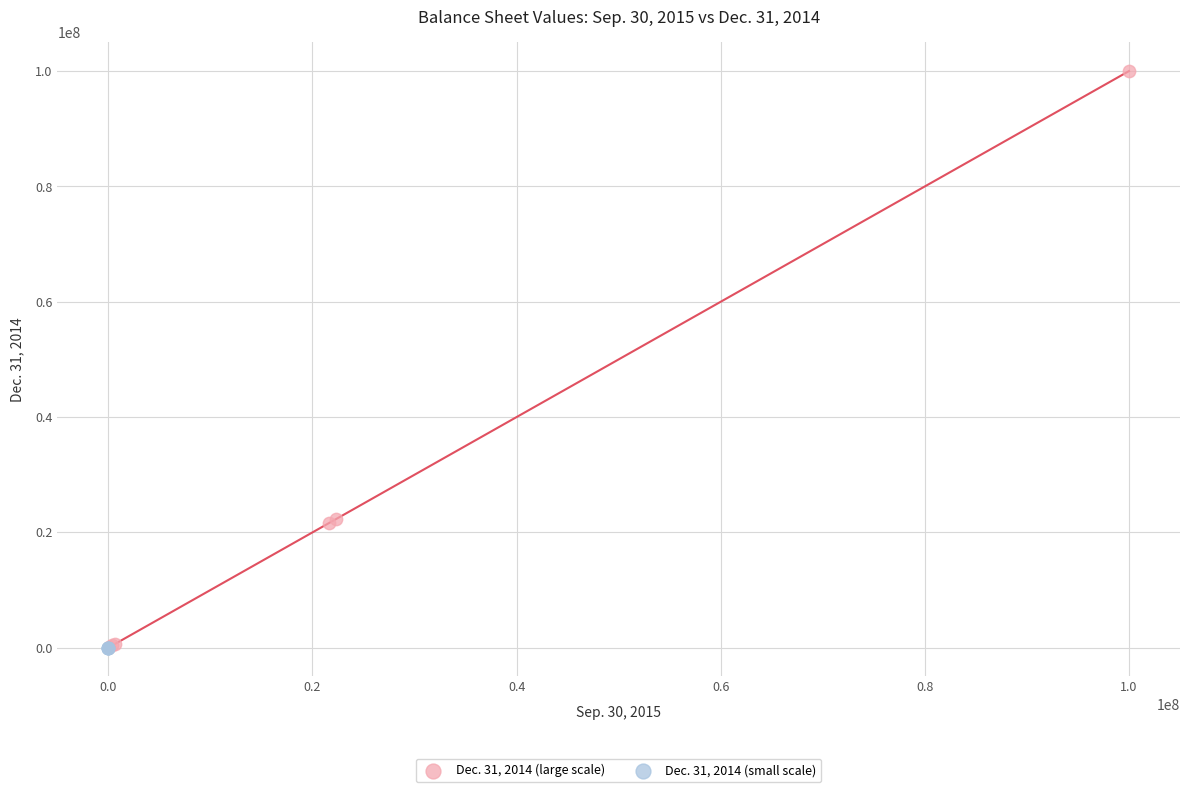

Which series contains the highest Y value?

Dec. 31, 2014 (large scale)